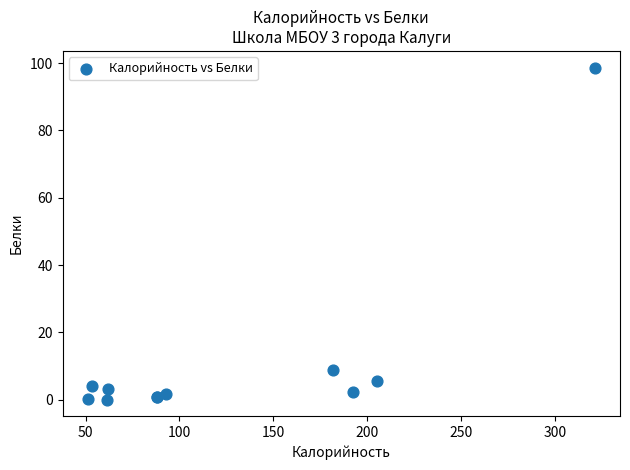

What Y value in the scatter plot is closest to 49?

8.9